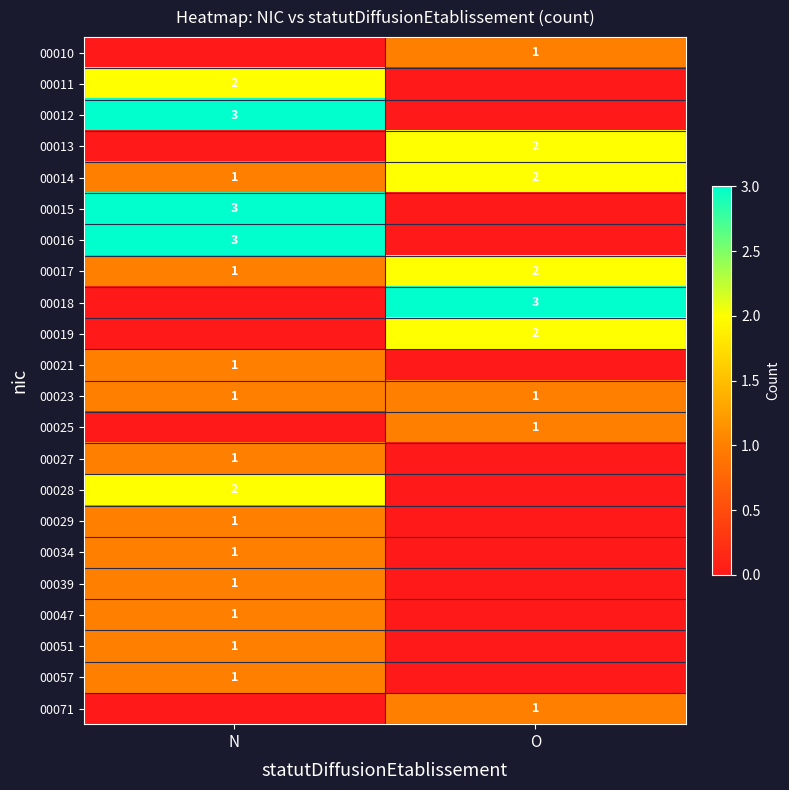

Rank the categories by 00014 value from lowest to highest.

N, O